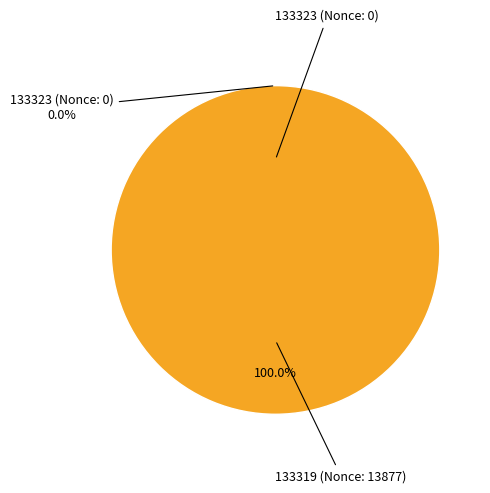

To the nearest percent, what is the difference between the 133323 (Nonce: 0) and 133319 (Nonce: 13877) slice percentages?

100%